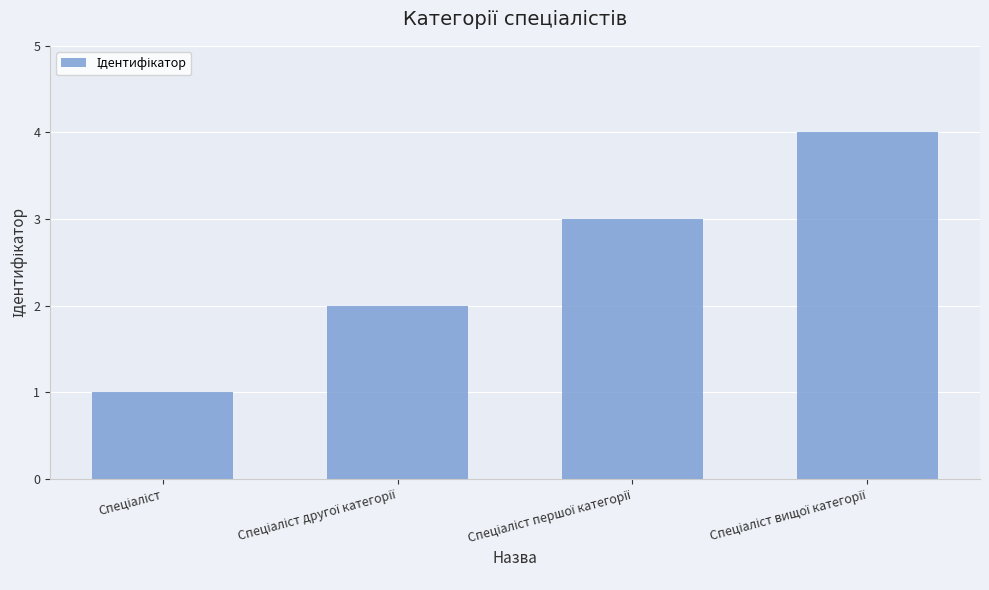

Reading left to right, what are all the values shown in this chart?

1	2	3	4